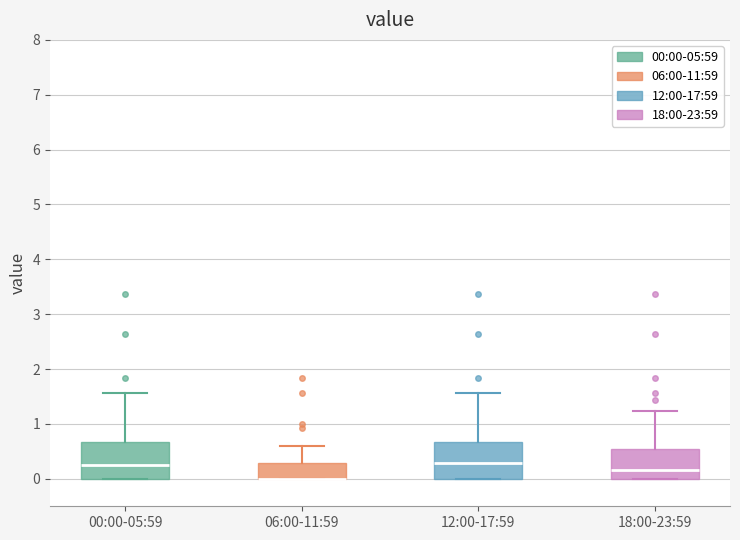

Where is the upper edge of the box for 12:00-17:59 on the y-axis? The values are not printed on the chart, so give them approximately, as read against the axis.

0.7